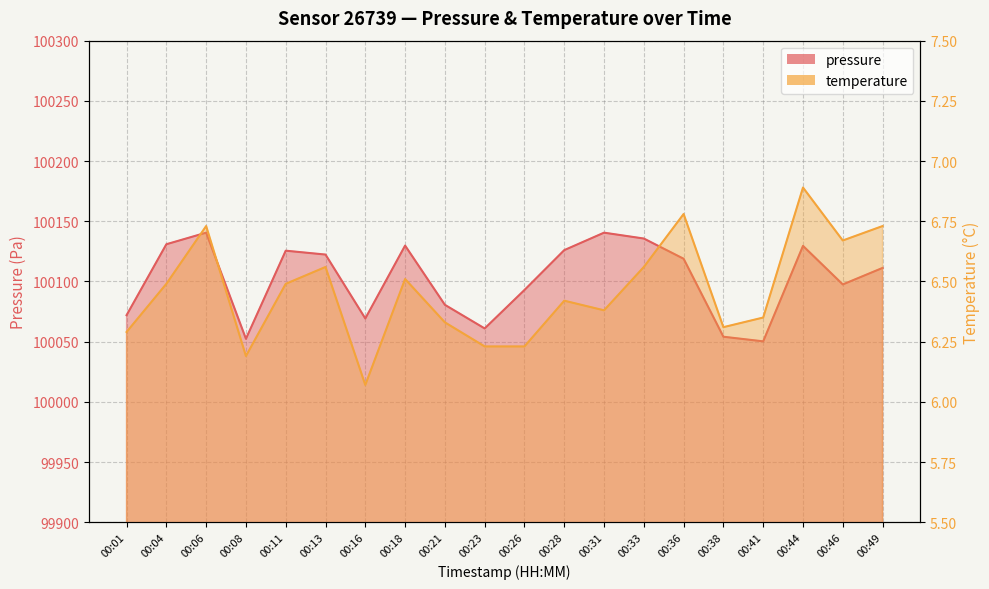

Is the value of temperature at 00:31 greater than the value of pressure at 00:26?

No